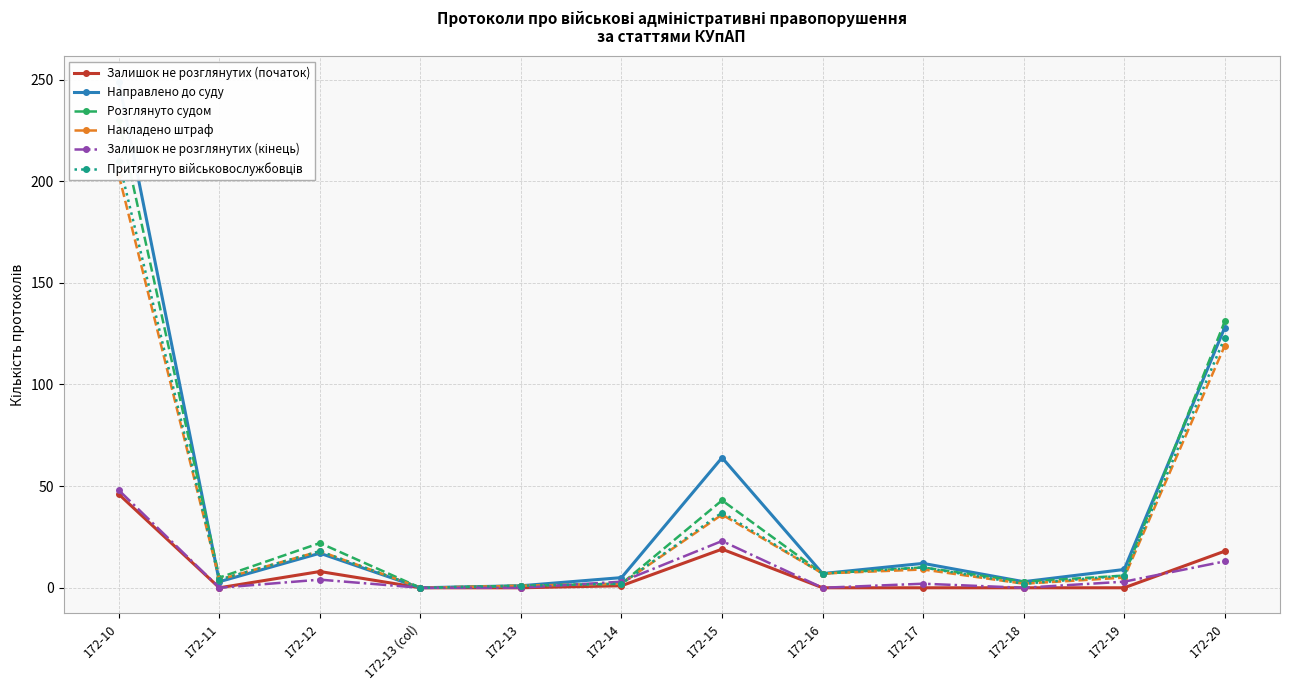

Where is Залишок не розглянутих (початок) nearest to the value 23?

172-15